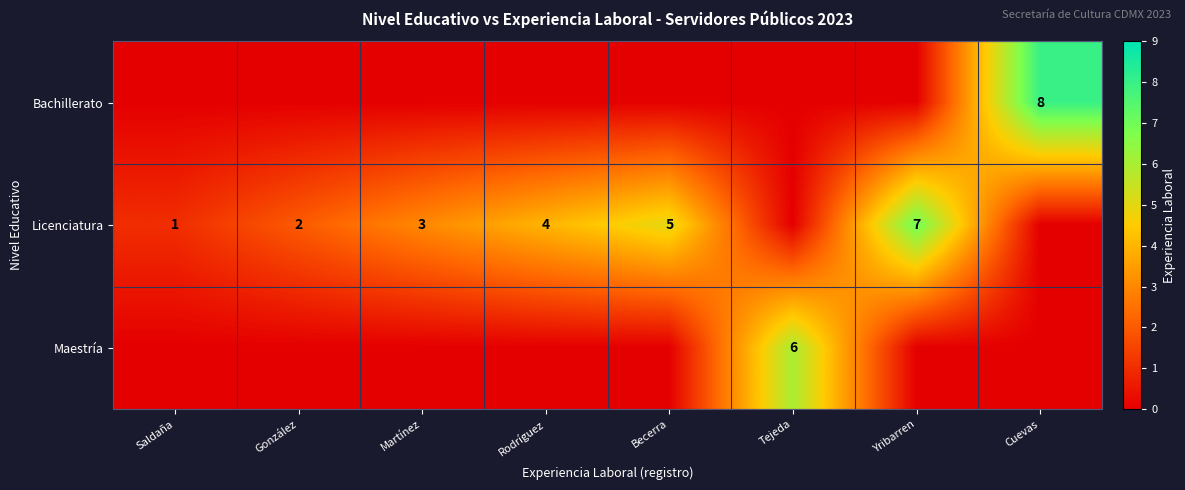

Which label corresponds to the largest value in the chart?

Cuevas